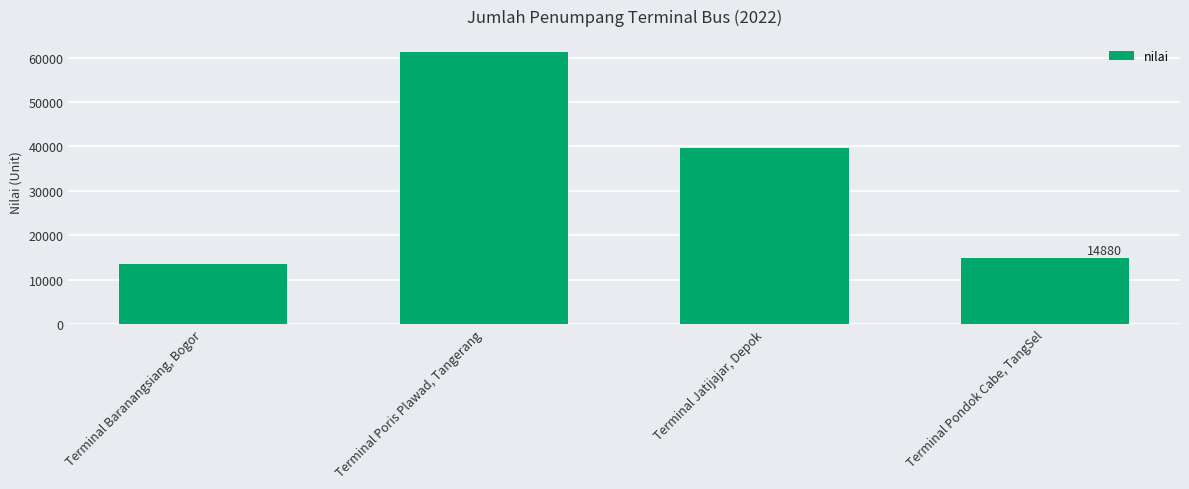

List the labels in order of value, smallest first.

Terminal Baranangsiang, Bogor, Terminal Pondok Cabe, TangSel, Terminal Jatijajar, Depok, Terminal Poris Plawad, Tangerang